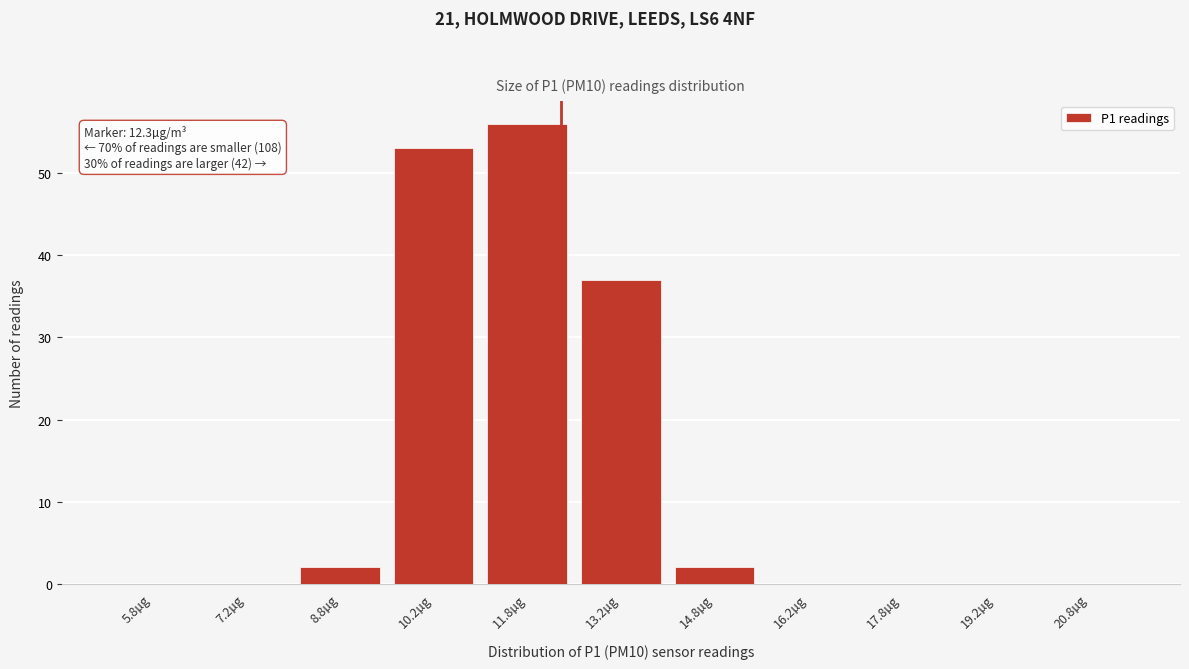

Over which range of the x-axis is the bar tallest?

11.0 to 12.5